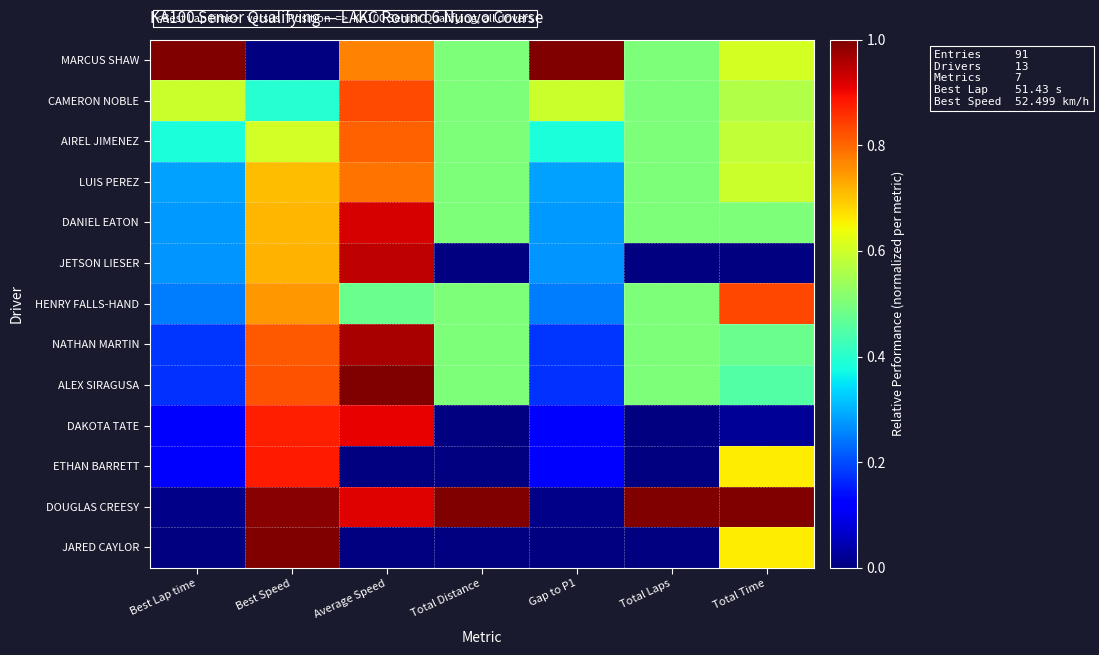

Rank the series at Average Speed from highest to lowest value.

ALEX SIRAGUSA, NATHAN MARTIN, JETSON LIESER, DANIEL EATON, DOUGLAS CREESY, DAKOTA TATE, CAMERON NOBLE, AIREL JIMENEZ, LUIS PEREZ, MARCUS SHAW, HENRY FALLS-HAND, JARED CAYLOR, ETHAN BARRETT